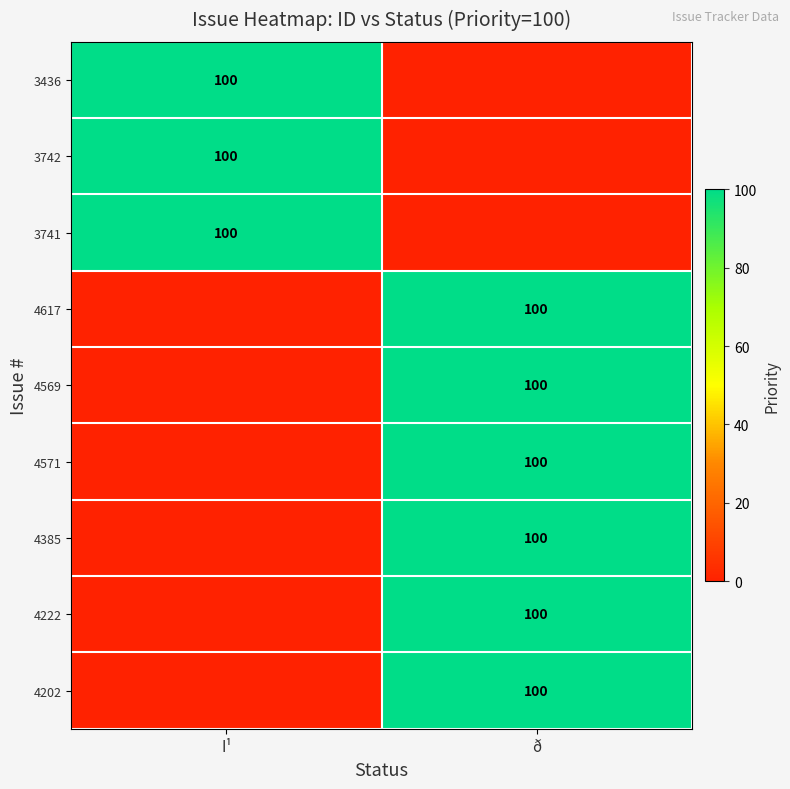

The value of 3436 at I¹ is 56. True or false?

False